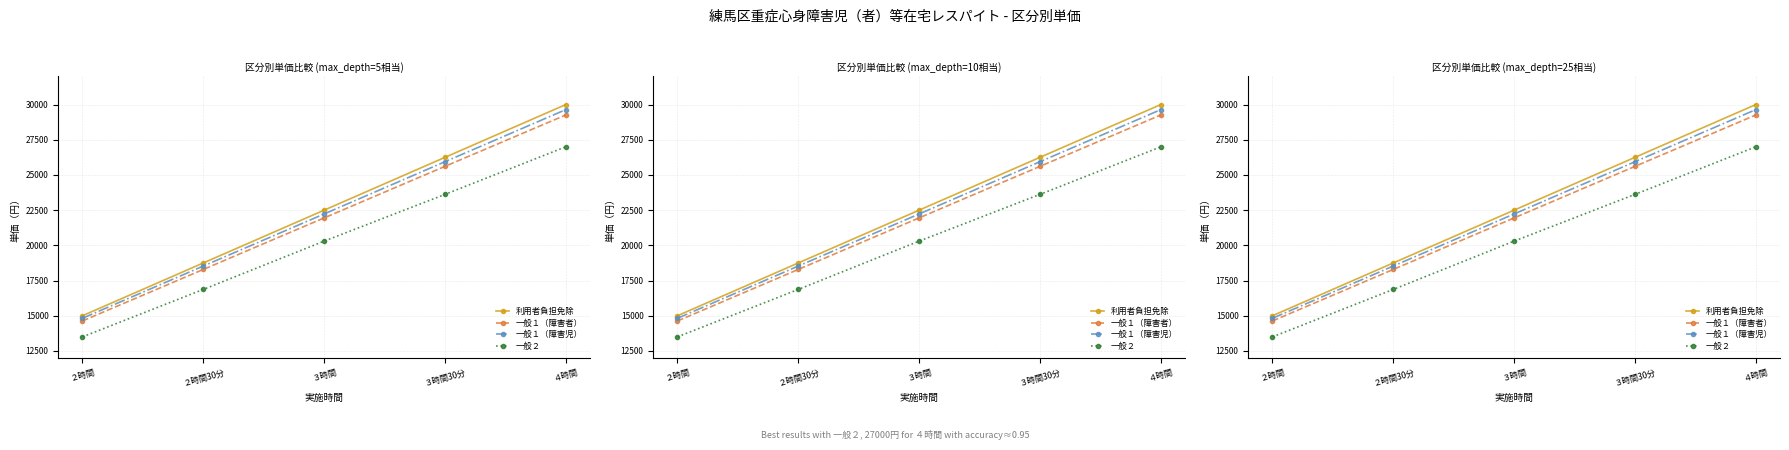

At how many categories does at least one series exceed 16943?

4